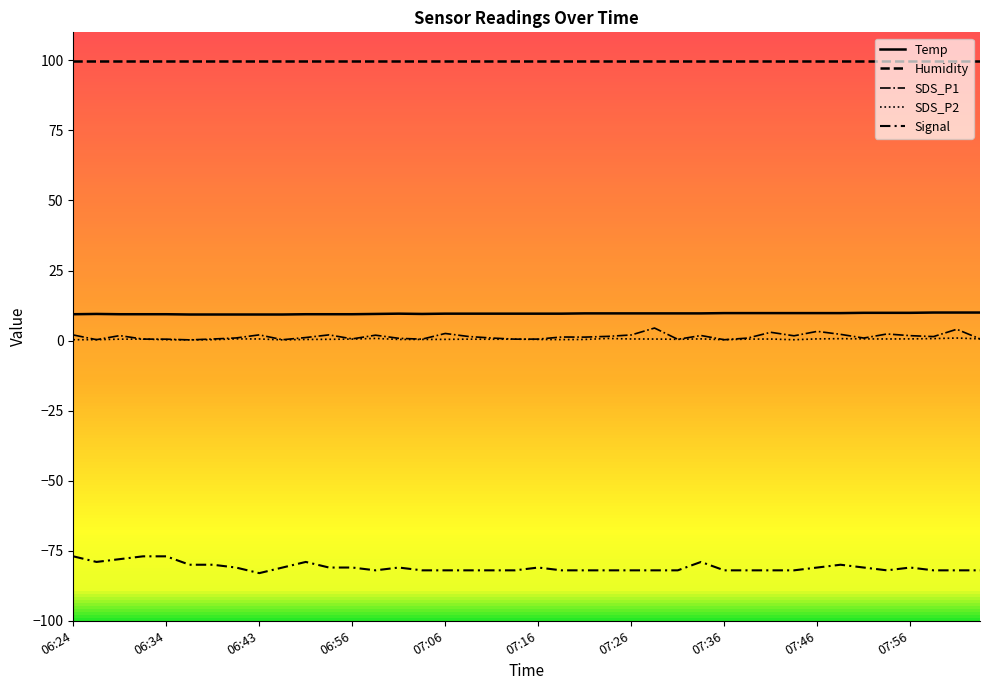

Reading left to right, what are all the values shown in this chart?

Temp: 9.4	9.5	9.4	9.4	9.4	9.3	9.3	9.3	9.3	9.3	9.4	9.4	9.4	9.5	9.6	9.5	9.6	9.6	9.6	9.6	9.6	9.6	9.7	9.7	9.7	9.7	9.7	9.7	9.8	9.8	9.8	9.8	9.8	9.8	9.9	9.9	9.9	10.0	10.0	10.0
Humidity: 99.9	99.9	99.9	99.9	99.9	99.9	99.9	99.9	99.9	99.9	99.9	99.9	99.9	99.9	99.9	99.9	99.9	99.9	99.9	99.9	99.9	99.9	99.9	99.9	99.9	99.9	99.9	99.9	99.9	99.9	99.9	99.9	99.9	99.9	99.9	99.9	99.9	99.9	99.9	99.9
SDS_P1: 2.0	0.3	1.8	0.5	0.5	0.2	0.6	0.9	2.0	0.3	1.1	2.0	0.6	1.9	0.8	0.5	2.5	1.4	0.9	0.5	0.5	1.3	1.2	1.5	2.0	4.5	0.5	1.8	0.3	0.9	3.0	1.7	3.3	2.2	0.9	2.4	1.8	1.4	4.0	0.6
SDS_P2: 0.3	0.3	0.5	0.5	0.3	0.2	0.3	0.6	0.6	0.2	0.4	0.5	0.5	0.8	0.4	0.4	0.4	0.5	0.5	0.5	0.4	0.3	0.4	0.8	0.6	0.6	0.5	0.6	0.3	0.5	0.6	0.3	0.6	0.7	0.6	0.6	0.6	0.7	0.9	0.6
Signal: -77.0	-79.0	-78.0	-77.0	-77.0	-80.0	-80.0	-81.0	-83.0	-81.0	-79.0	-81.0	-81.0	-82.0	-81.0	-82.0	-82.0	-82.0	-82.0	-82.0	-81.0	-82.0	-82.0	-82.0	-82.0	-82.0	-82.0	-79.0	-82.0	-82.0	-82.0	-82.0	-81.0	-80.0	-81.0	-82.0	-81.0	-82.0	-82.0	-82.0